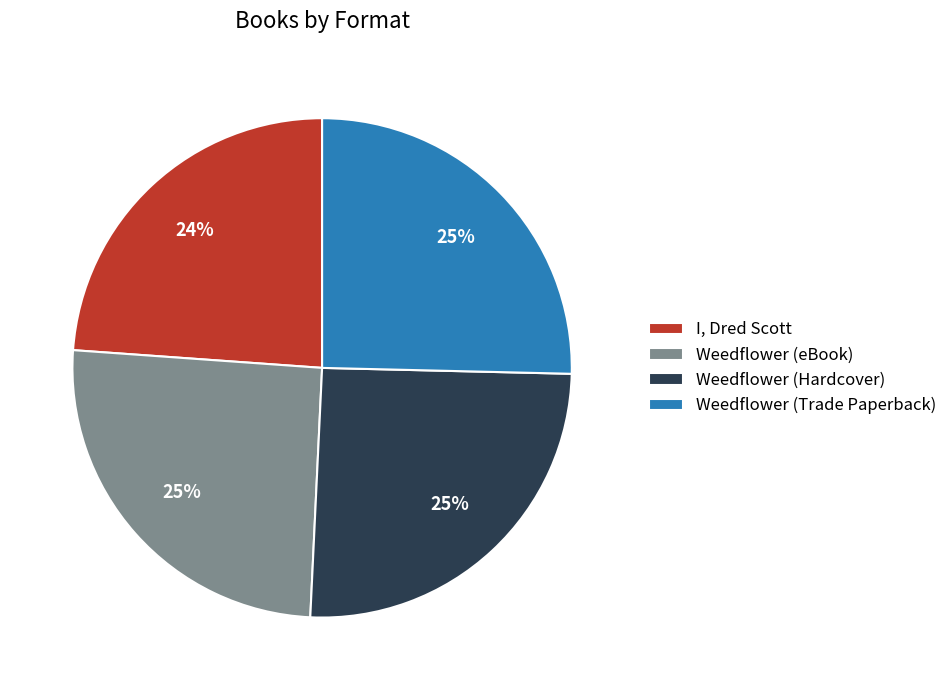

Which slice is the smallest?

I, Dred Scott